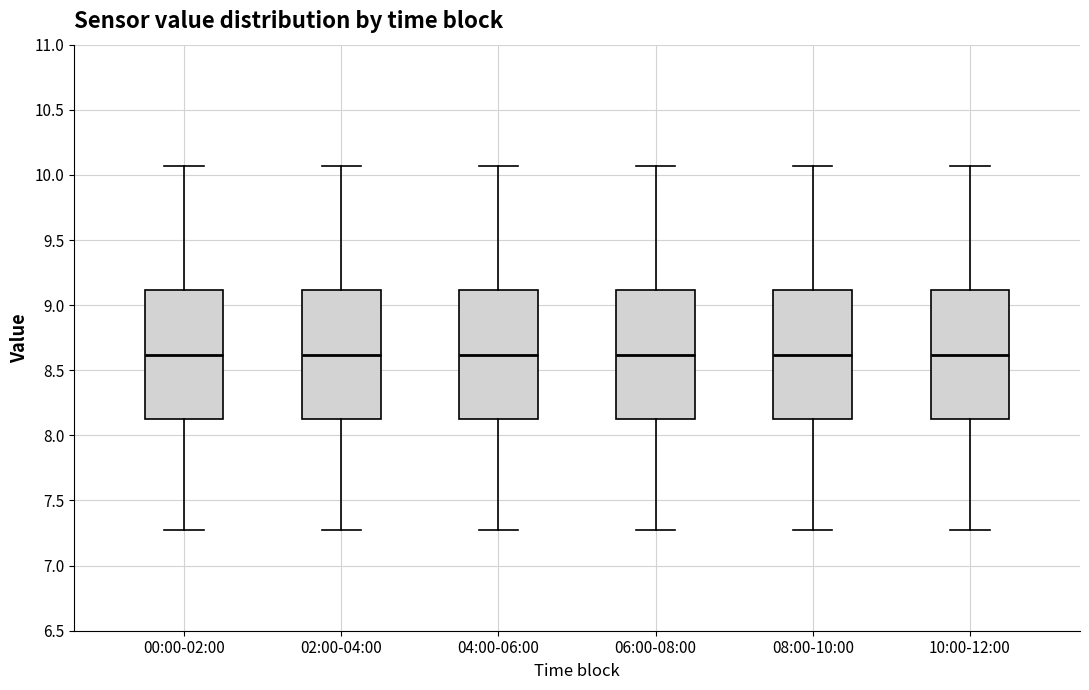

Reading left to right, read every box against the y-axis: the position of its median line, the range the box covers, and the ends of its whiskers. The values are not printed on the chart, so give them approximately, as read against the axis.

00:00-02:00: median 8.60, box 8.10 to 9.10, whiskers 7.25 to 10.05
02:00-04:00: median 8.60, box 8.10 to 9.10, whiskers 7.25 to 10.05
04:00-06:00: median 8.60, box 8.10 to 9.10, whiskers 7.25 to 10.05
06:00-08:00: median 8.60, box 8.10 to 9.10, whiskers 7.25 to 10.05
08:00-10:00: median 8.60, box 8.10 to 9.10, whiskers 7.25 to 10.05
10:00-12:00: median 8.60, box 8.10 to 9.10, whiskers 7.25 to 10.05